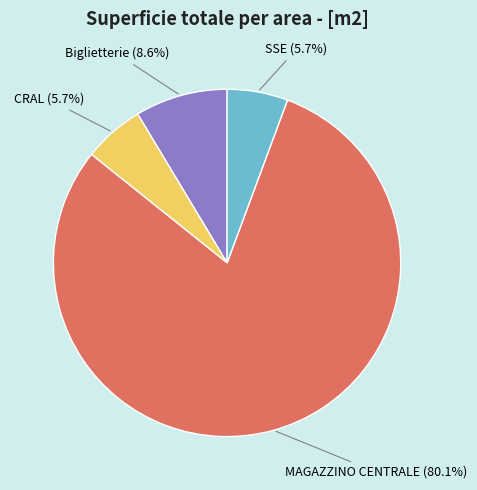

Approximately how many times larger is the value at Biglietterie compared to CRAL?

1.5